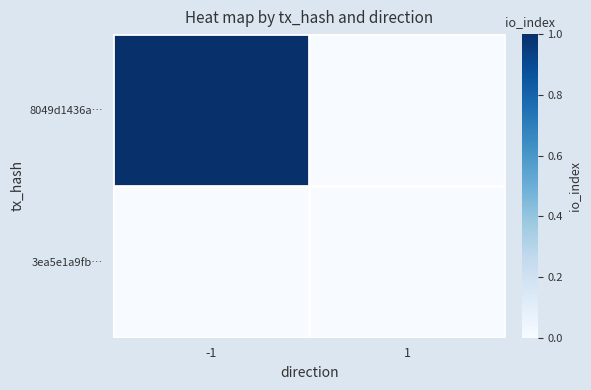

Reading left to right, transcribe all the data shown in this chart.

8049d1436a…: -1=1	1=0
3ea5e1a9fb…: -1=0	1=0